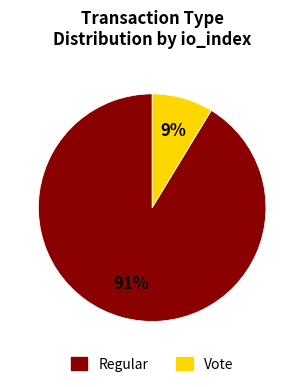

Is there a majority slice in this chart?

Yes